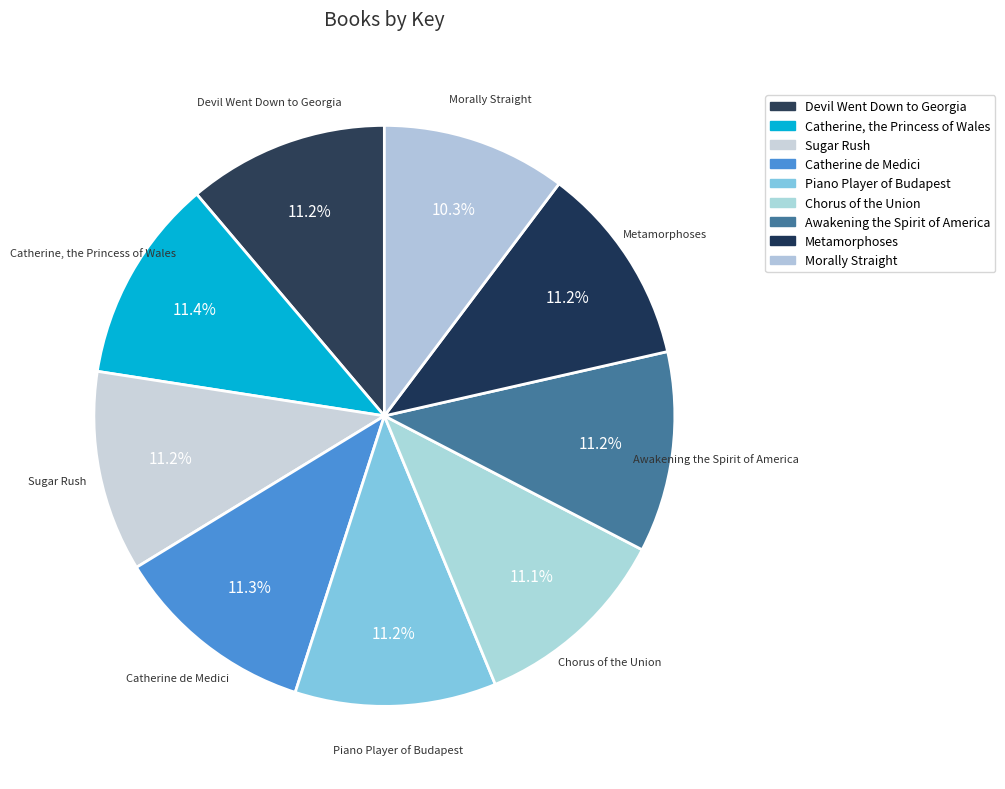

How many slices are in this pie chart?

9